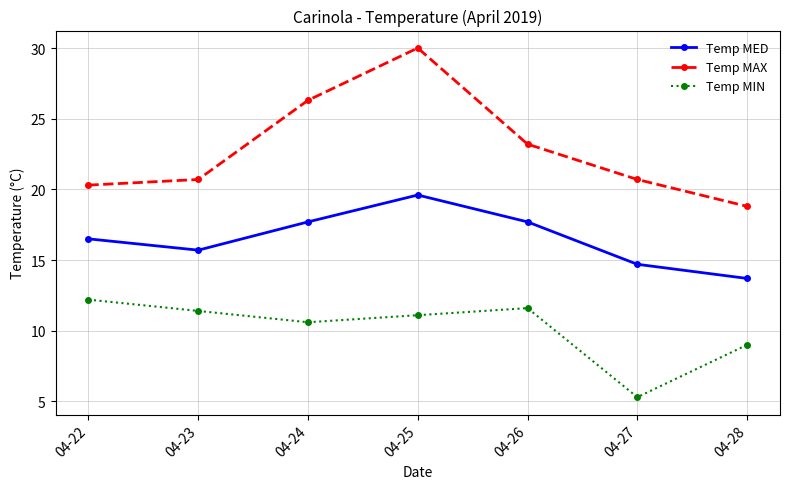

Which series has the largest range (max minus min)?

Temp MAX